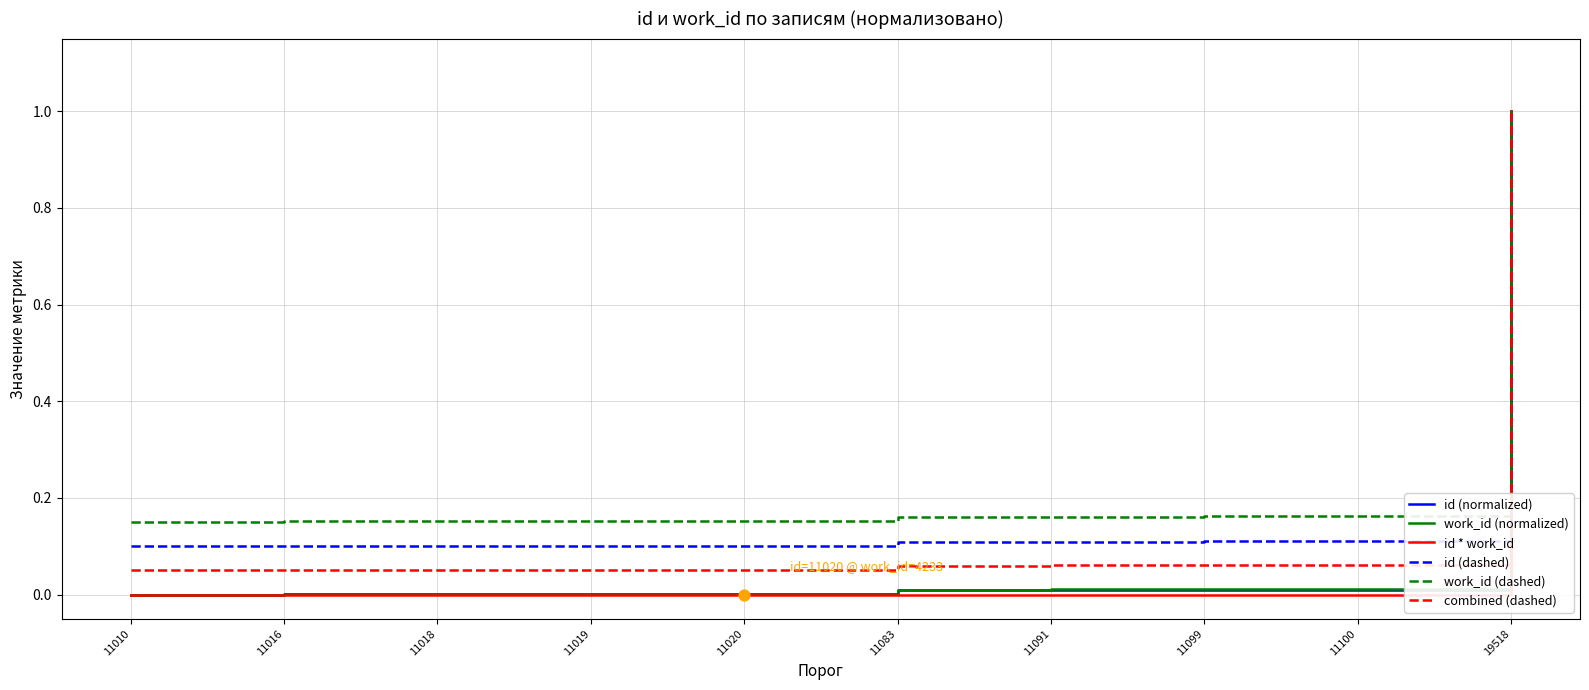

At which category is the sum across all series the highest?

19518